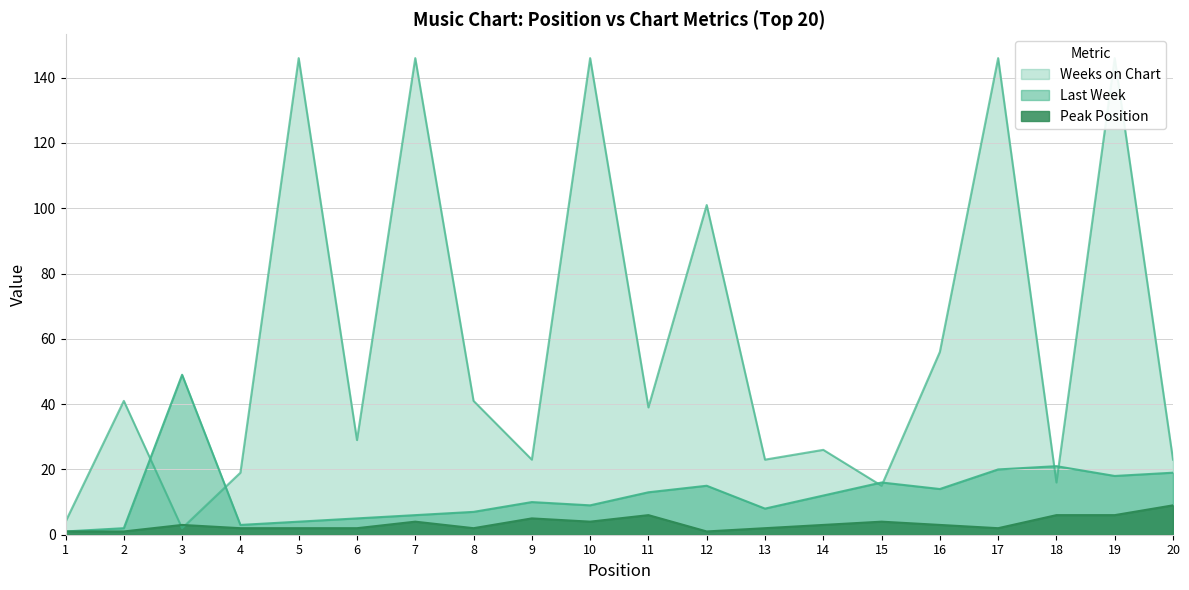

Is it true that Peak Position equals 3 at 8?

False